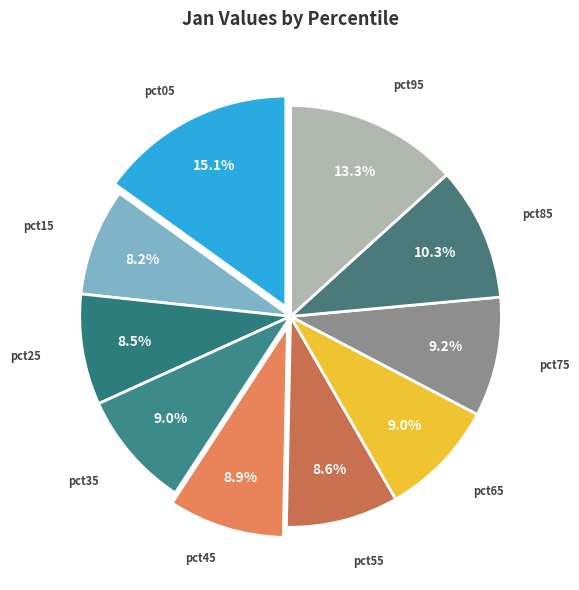

Which has a higher value, pct05 or pct65?

pct05